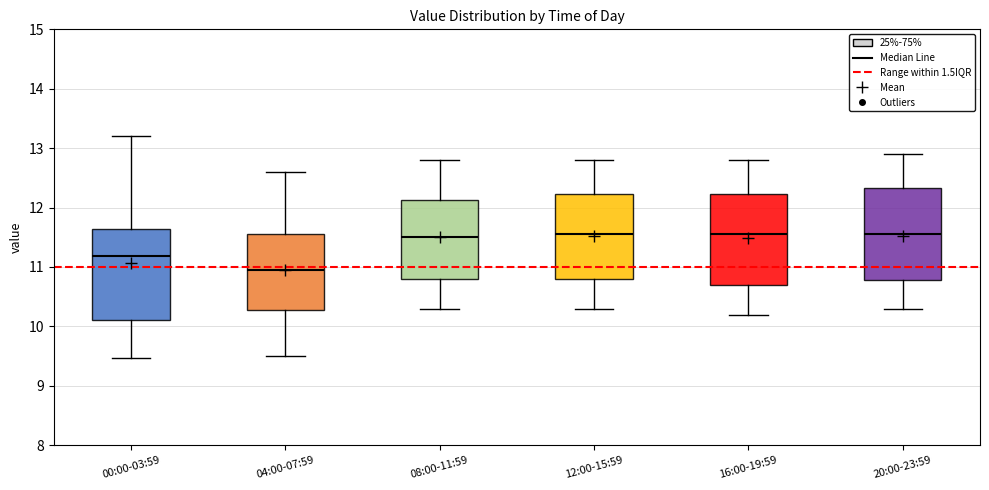

Reading left to right, transcribe this box plot: for each box, give where its median line is, the range the box spans, and where its two whiskers end, as read against the y-axis. The values are not printed on the chart, so give them approximately, as read against the axis.

00:00-03:59: median 11.2, box 10.1 to 11.6, whiskers 9.5 to 13.2
04:00-07:59: median 11.0, box 10.3 to 11.6, whiskers 9.5 to 12.6
08:00-11:59: median 11.5, box 10.8 to 12.1, whiskers 10.3 to 12.8
12:00-15:59: median 11.6, box 10.8 to 12.2, whiskers 10.3 to 12.8
16:00-19:59: median 11.6, box 10.7 to 12.2, whiskers 10.2 to 12.8
20:00-23:59: median 11.6, box 10.8 to 12.3, whiskers 10.3 to 12.9